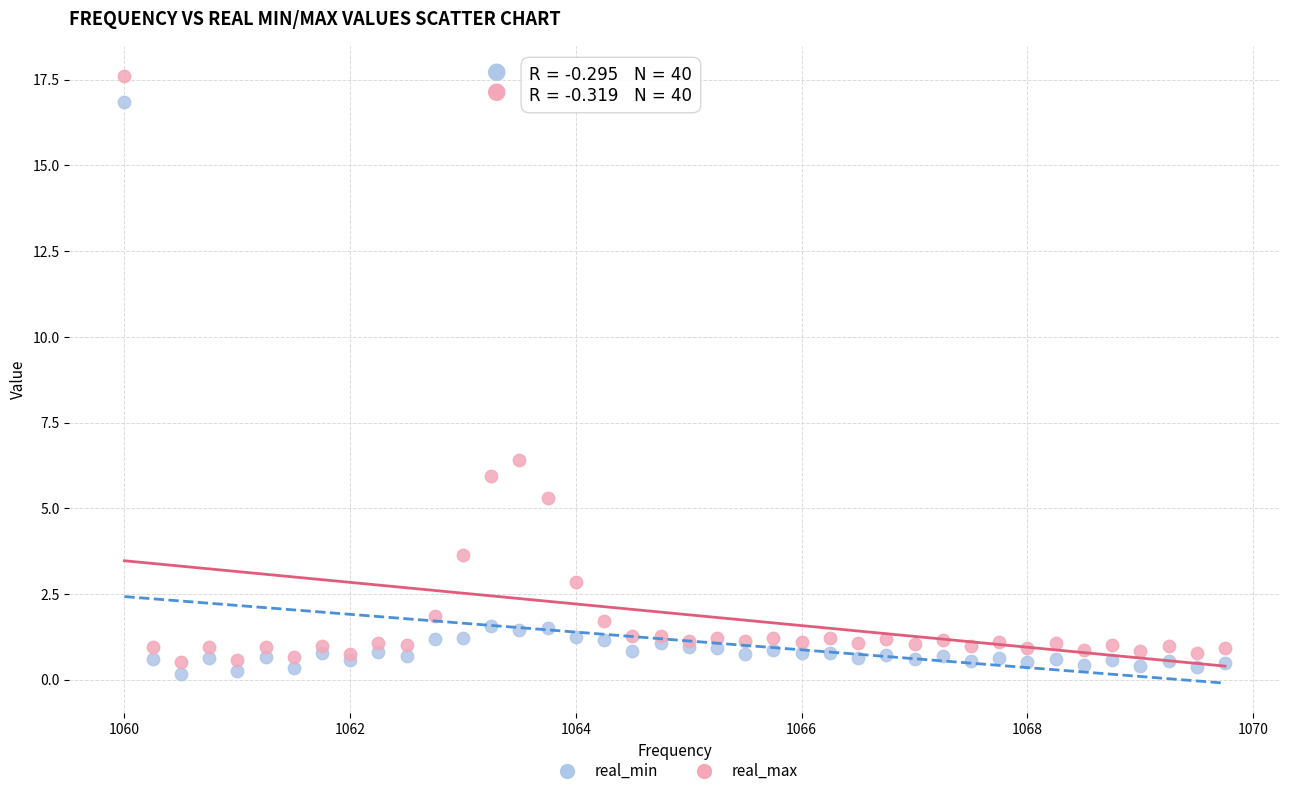

In the real_max series, what Y value is closest to 9?

6.4